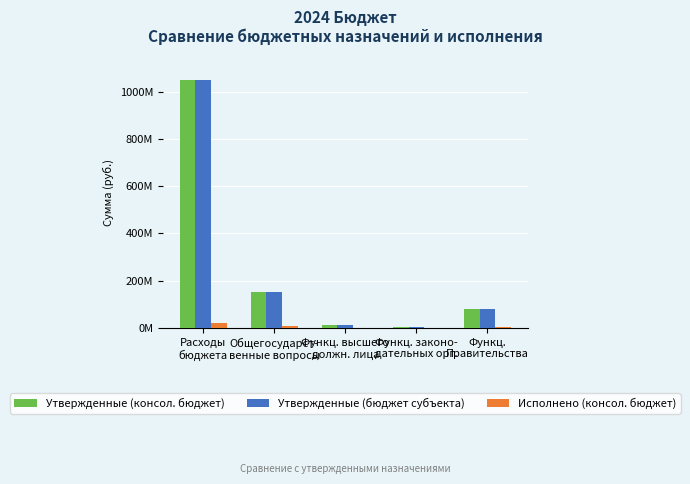

What is the sum of all Утвержденные (бюджет субъекта) values?

1299011118.9